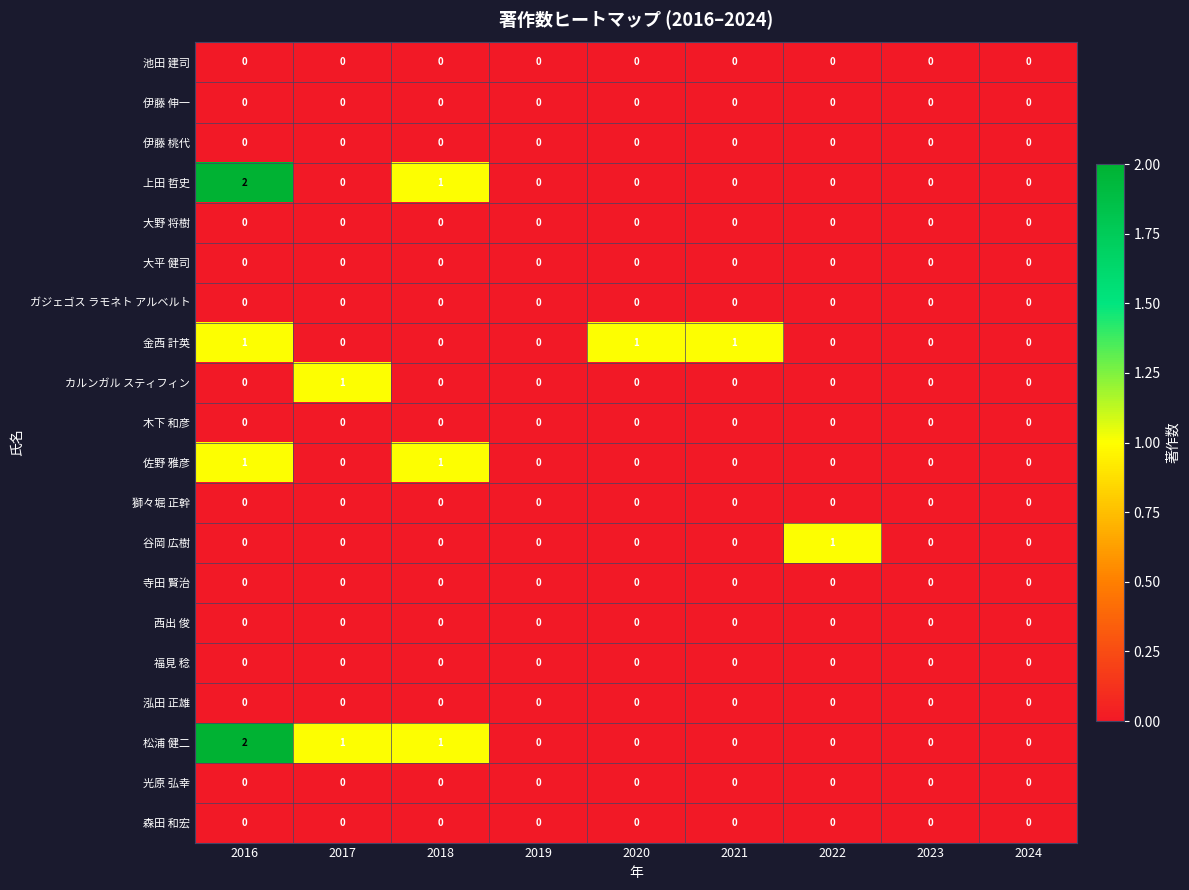

What is the greatest value displayed?

2